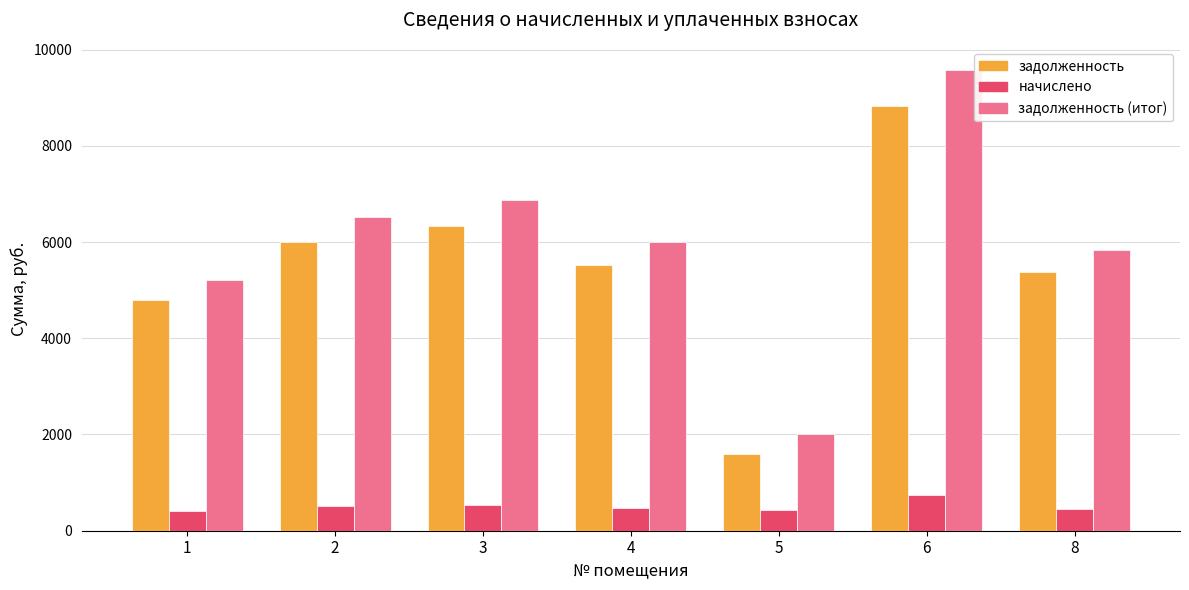

What is the maximum value shown in the chart?

9577.2